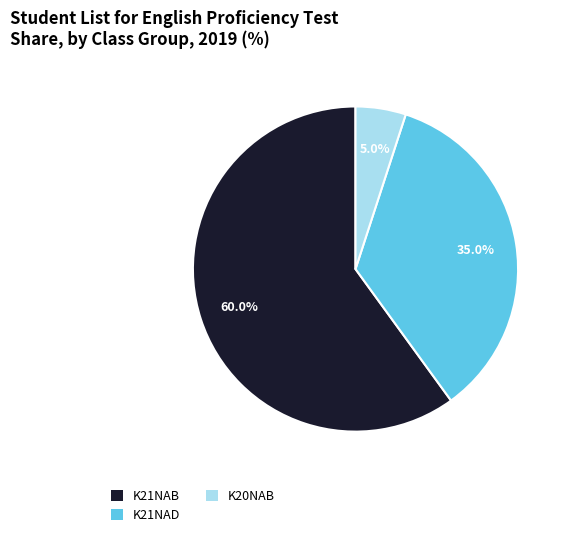

What percentage is the K20NAB slice, to the nearest percent?

5%